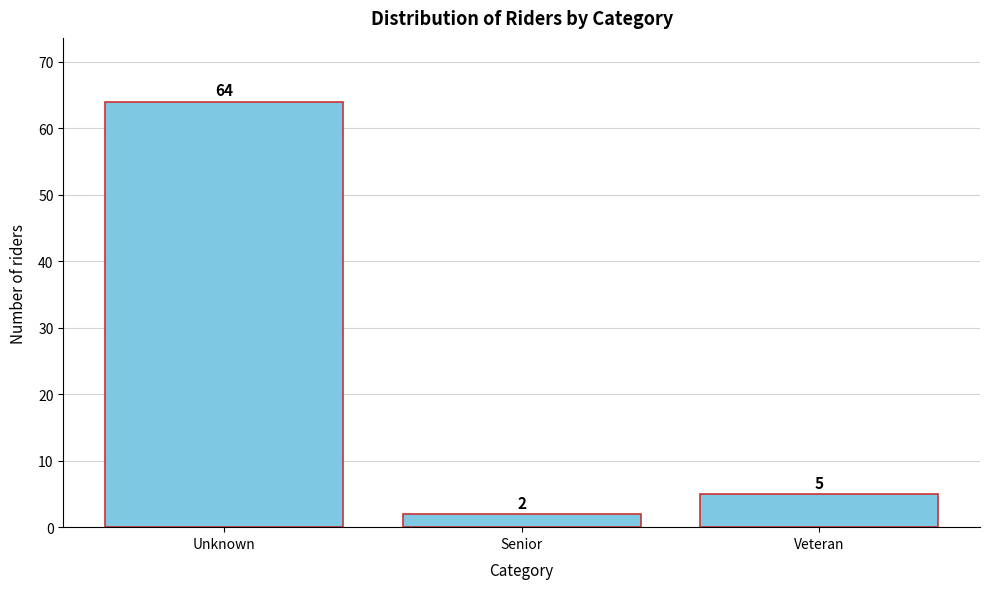

Reading left to right, list all the values displayed in this chart.

64	2	5